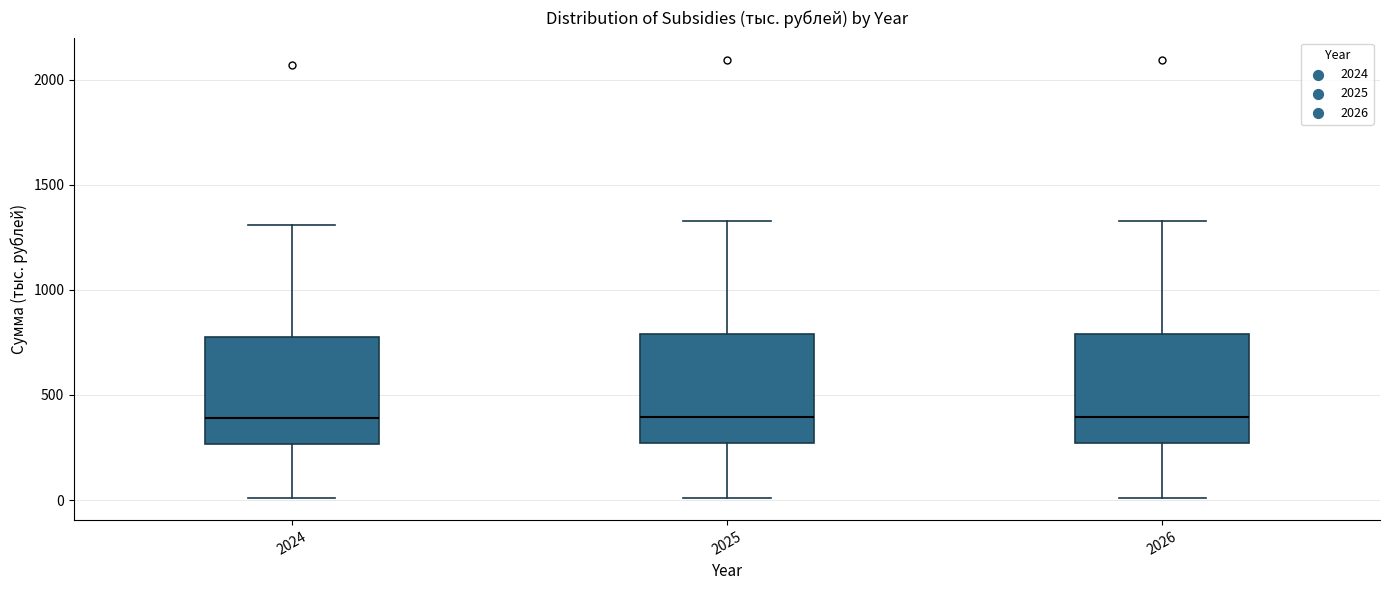

Reading left to right, read every box against the y-axis: the position of its median line, the range the box covers, and the ends of its whiskers. The values are not printed on the chart, so give them approximately, as read against the axis.

2024: median 400, box 250 to 800, whiskers 0 to 1300
2025: median 400, box 250 to 800, whiskers 0 to 1350
2026: median 400, box 250 to 800, whiskers 0 to 1350